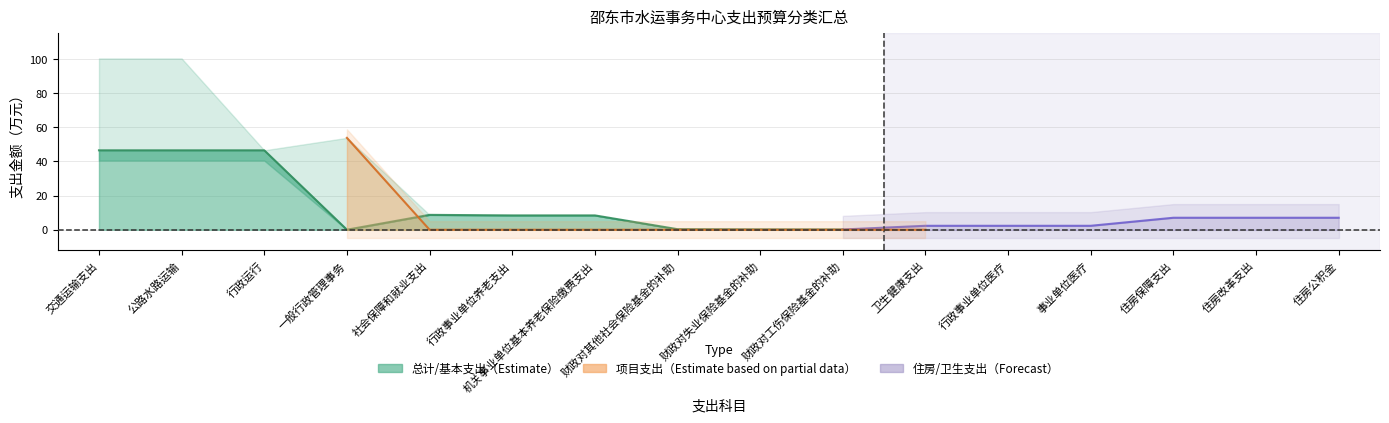

Which has a higher value, 行政事业单位养老支出 or 机关事业单位基本养老保险缴费支出?

行政事业单位养老支出